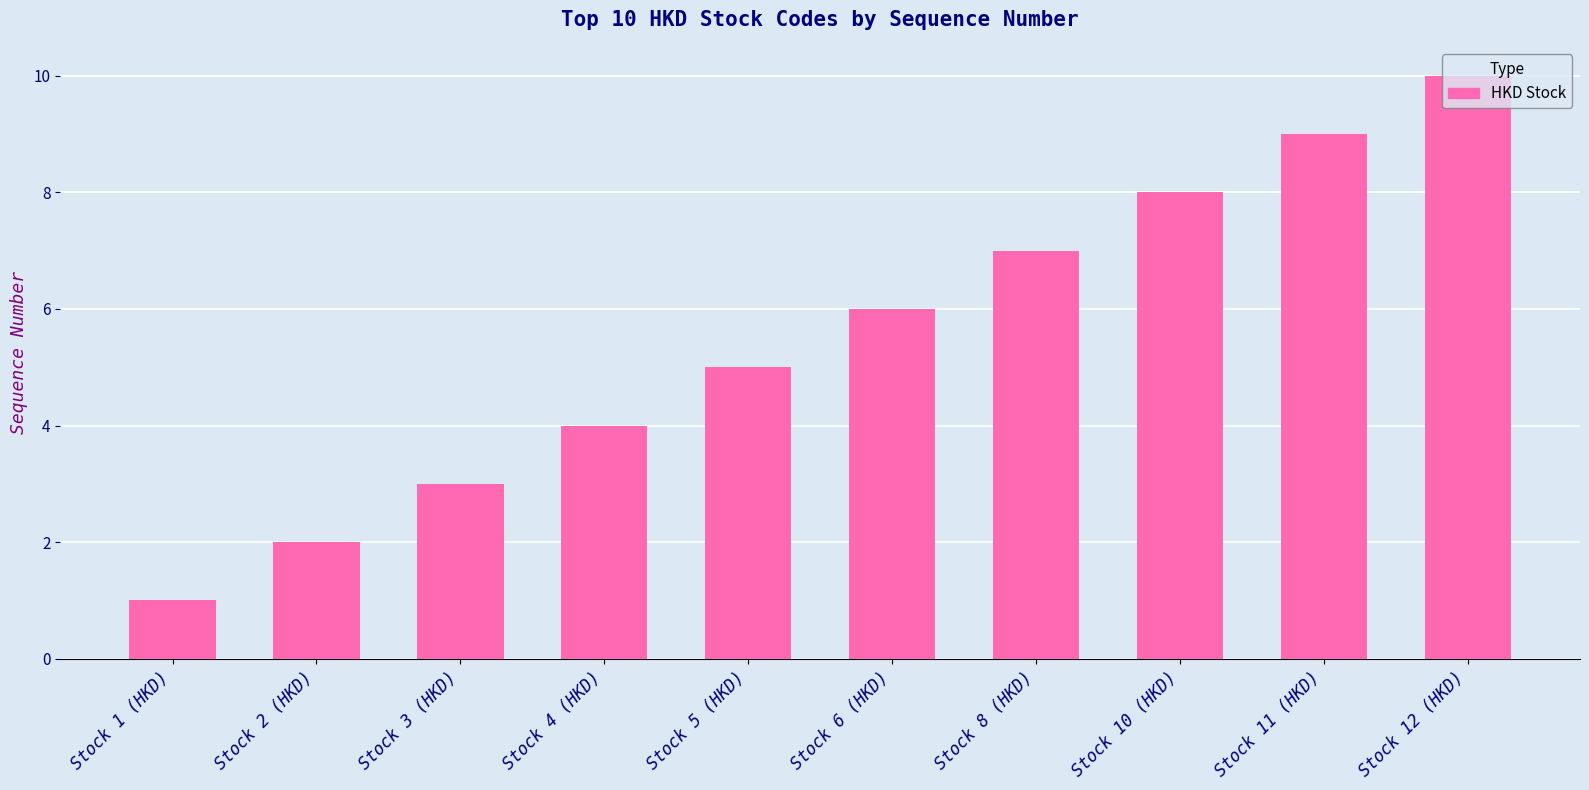

List the labels in order of value, largest first.

Stock 12 (HKD), Stock 11 (HKD), Stock 10 (HKD), Stock 8 (HKD), Stock 6 (HKD), Stock 5 (HKD), Stock 4 (HKD), Stock 3 (HKD), Stock 2 (HKD), Stock 1 (HKD)